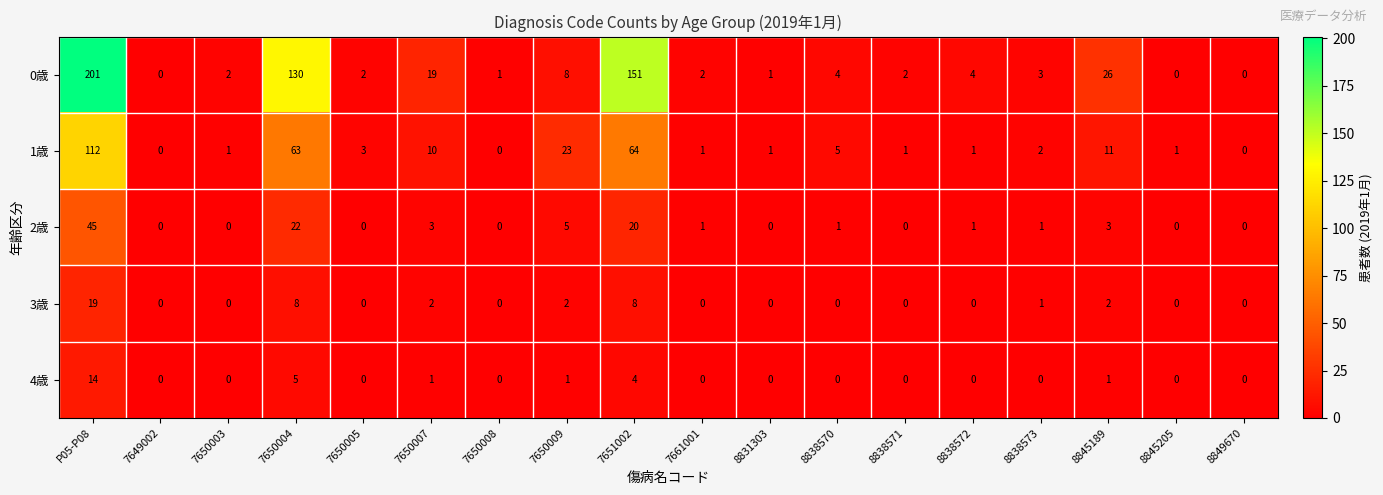

How many data points does each series have?

18